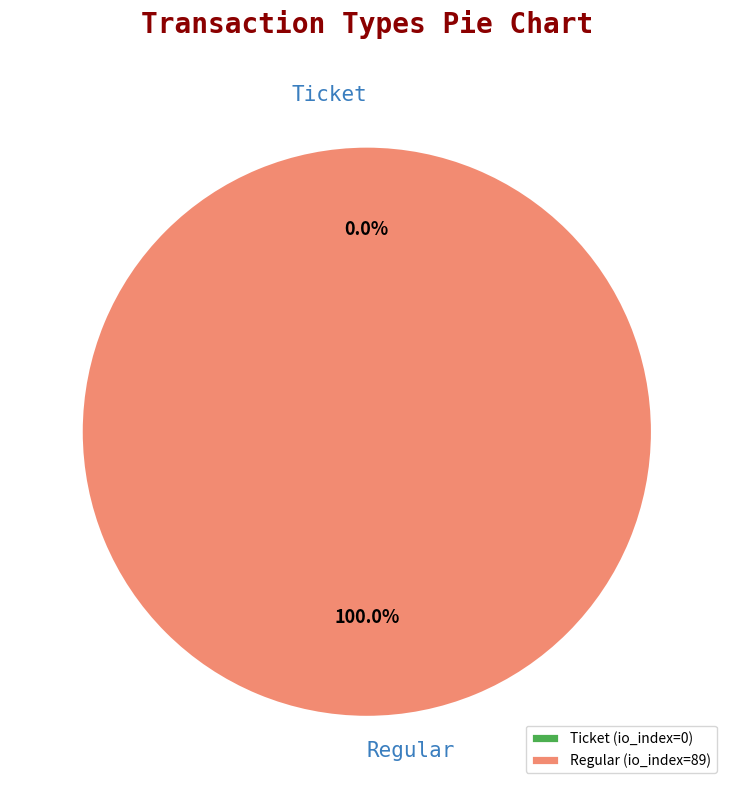

What is the largest slice in the pie chart?

Regular